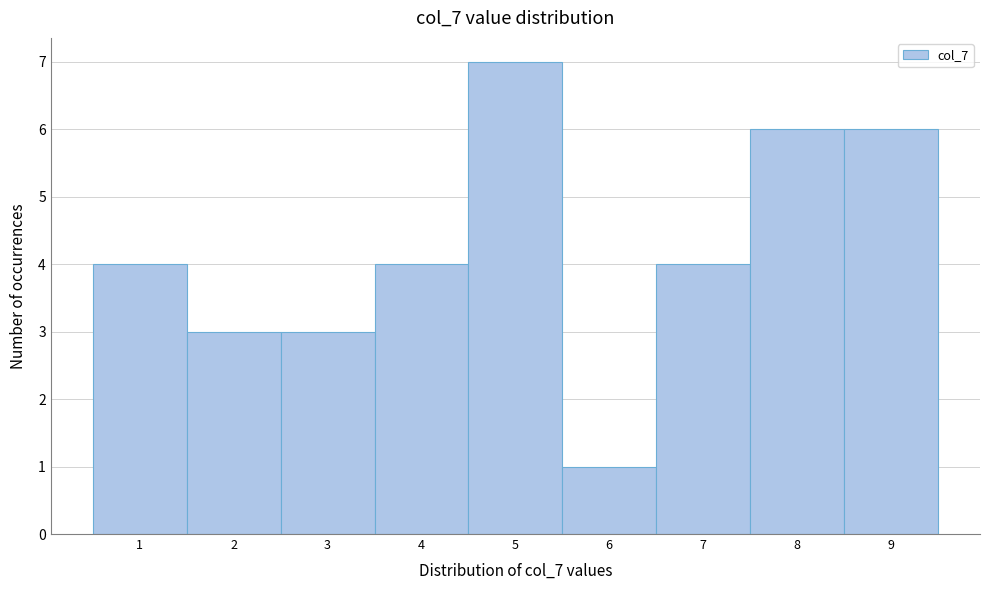

Reading left to right, list every bar in this chart as the range it spans on the x-axis followed by its height. The values are not printed on the chart, so give them approximately, as read against the axis.

0.5 to 1.5: 4
1.5 to 2.5: 3
2.5 to 3.5: 3
3.5 to 4.5: 4
4.5 to 5.5: 7
5.5 to 6.5: 1
6.5 to 7.5: 4
7.5 to 8.5: 6
8.5 to 9.5: 6